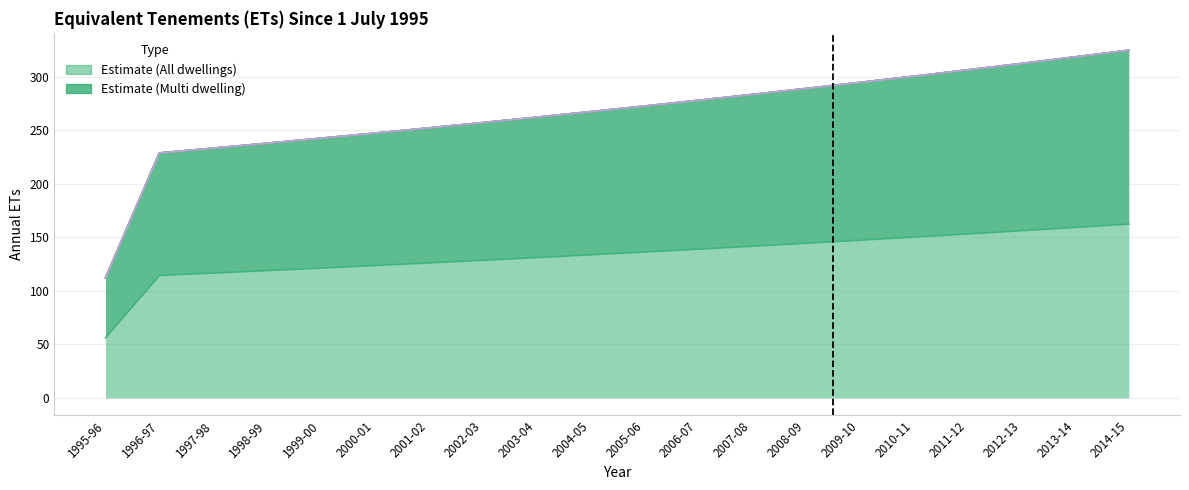

What is the label of the 6th point from the right?

2009-10